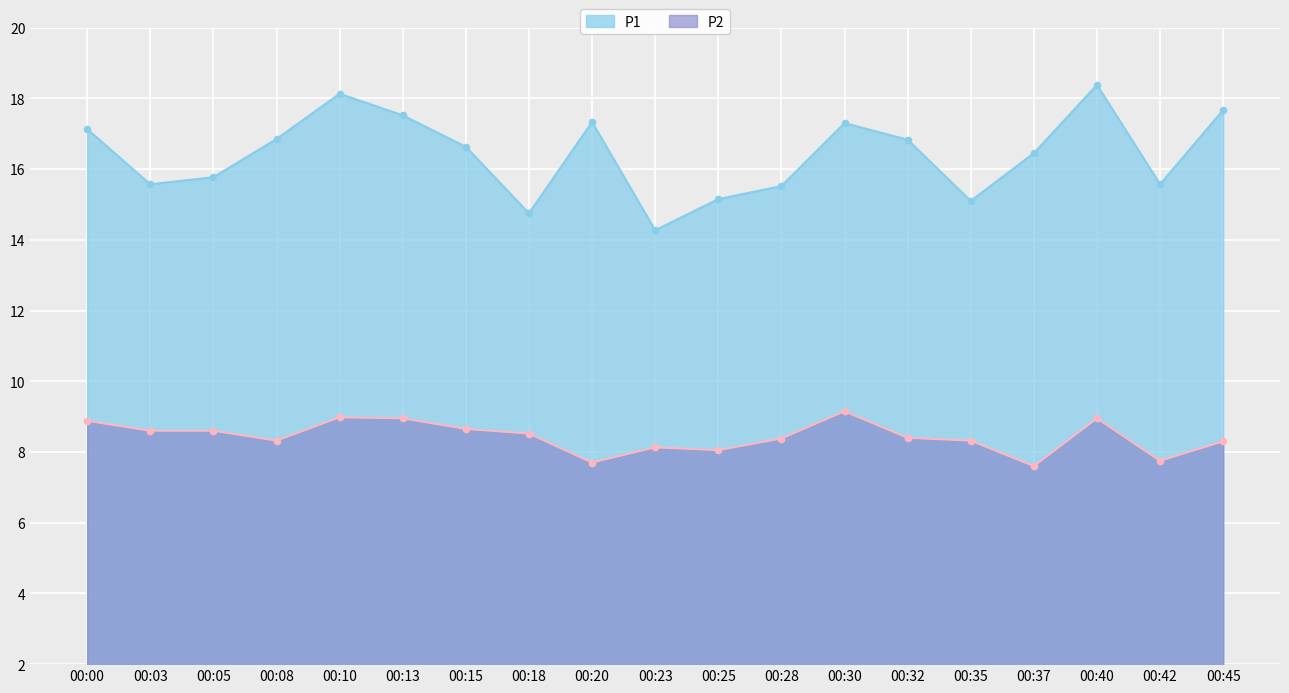

Is the value of P1 at 00:15 greater than the value of P2 at 00:32?

Yes